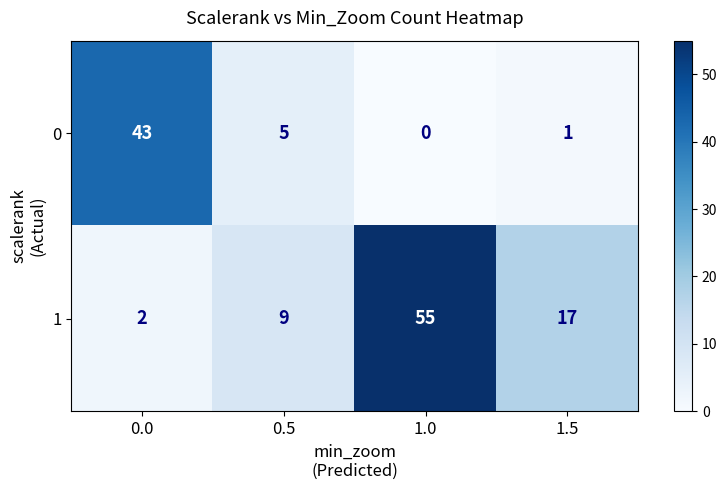

What is the sum of the 1 values at 1.5 and 0.5?

26